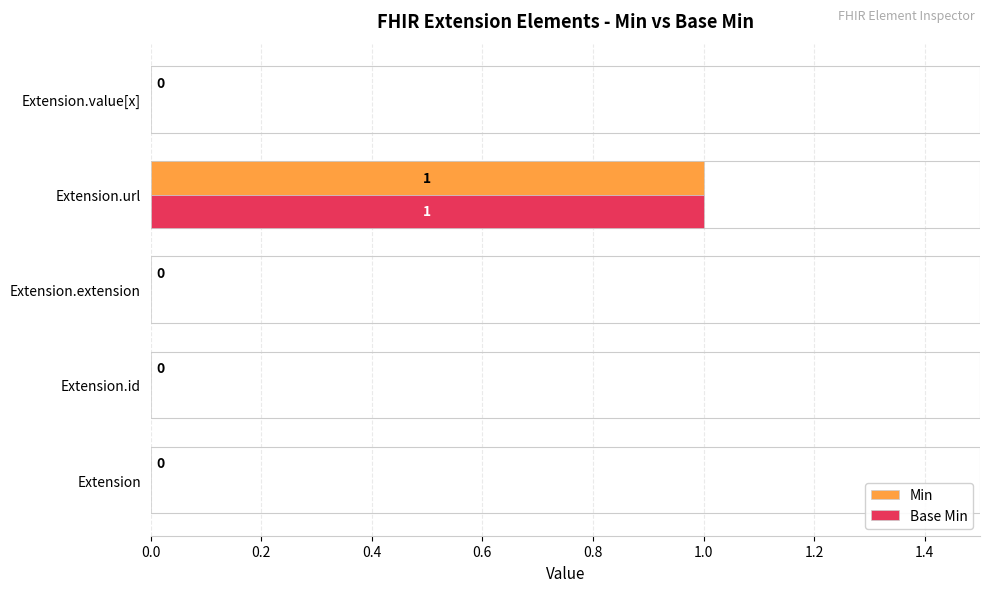

Is it true that Min equals 0 at Extension?

True